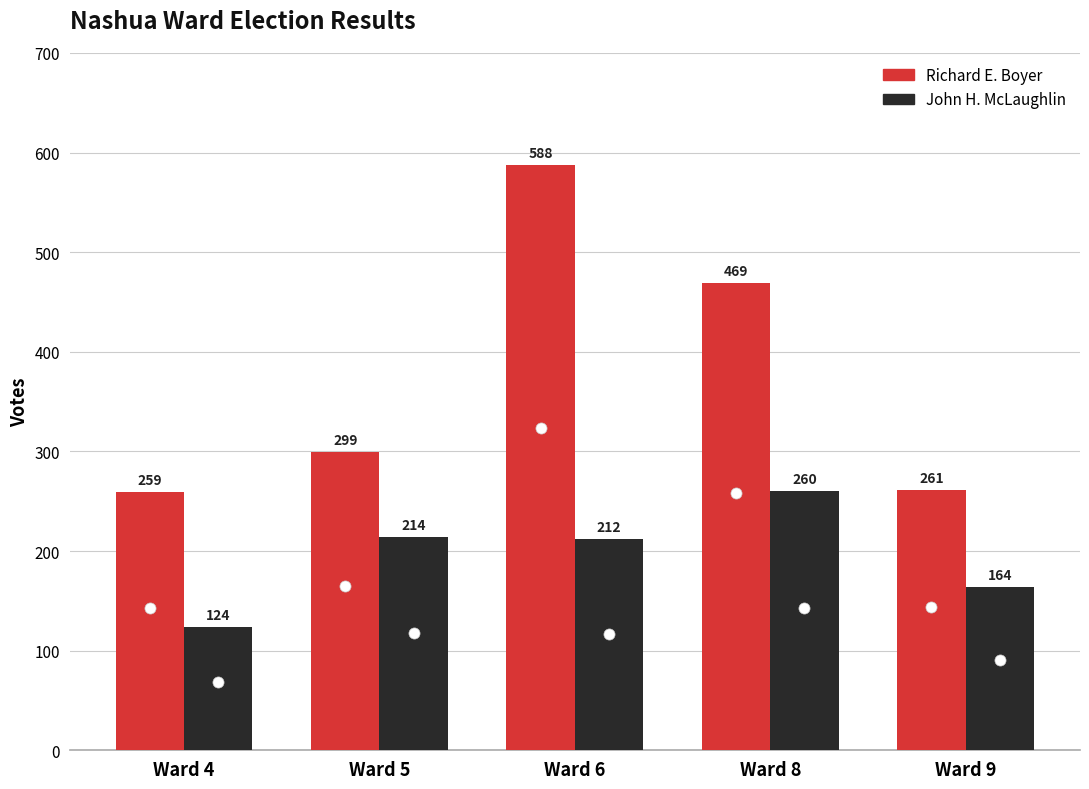

How many values in the Richard E. Boyer series are below 299?

2